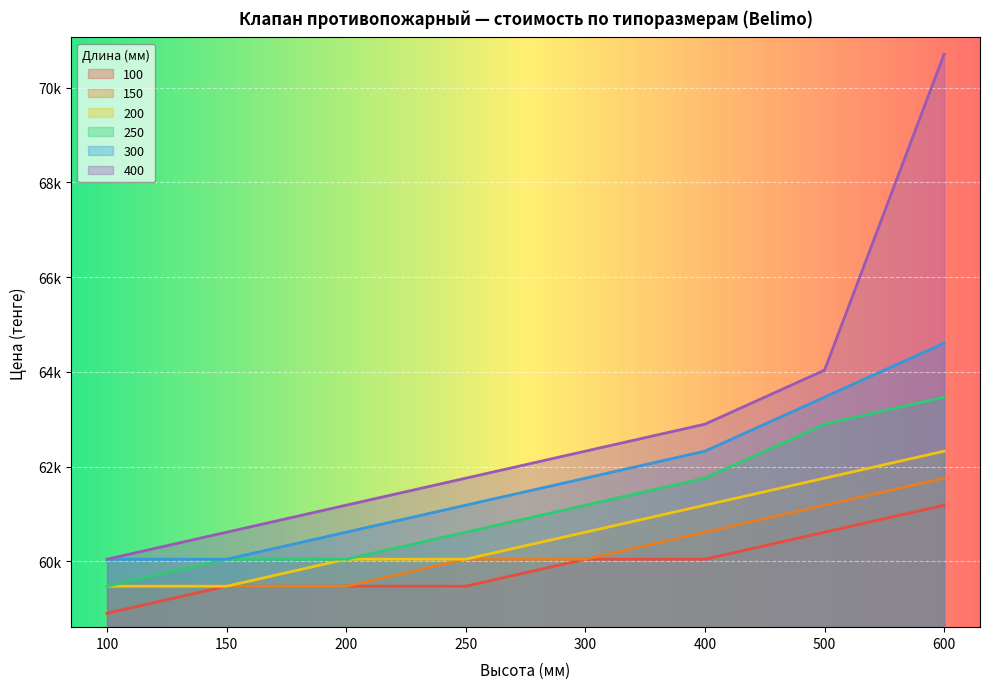

What is the average value of the 200 series?

60616.5